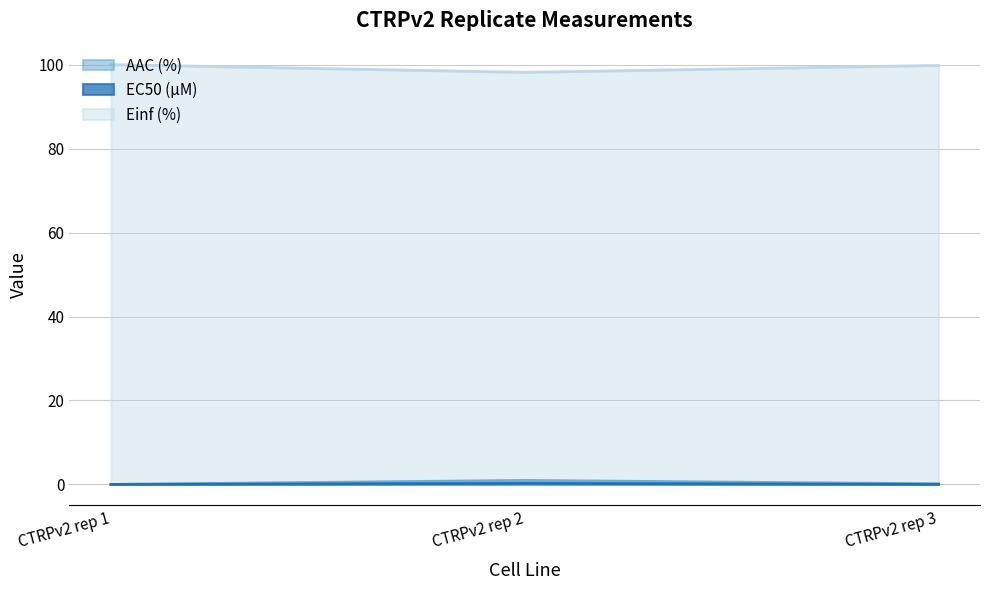

Reading left to right, extract all data points from this chart.

AAC (%): 0.0	1.0	0.1
EC50 (µM): 0.0	0.2	0.0
Einf (%): 100.0	98.2	99.8